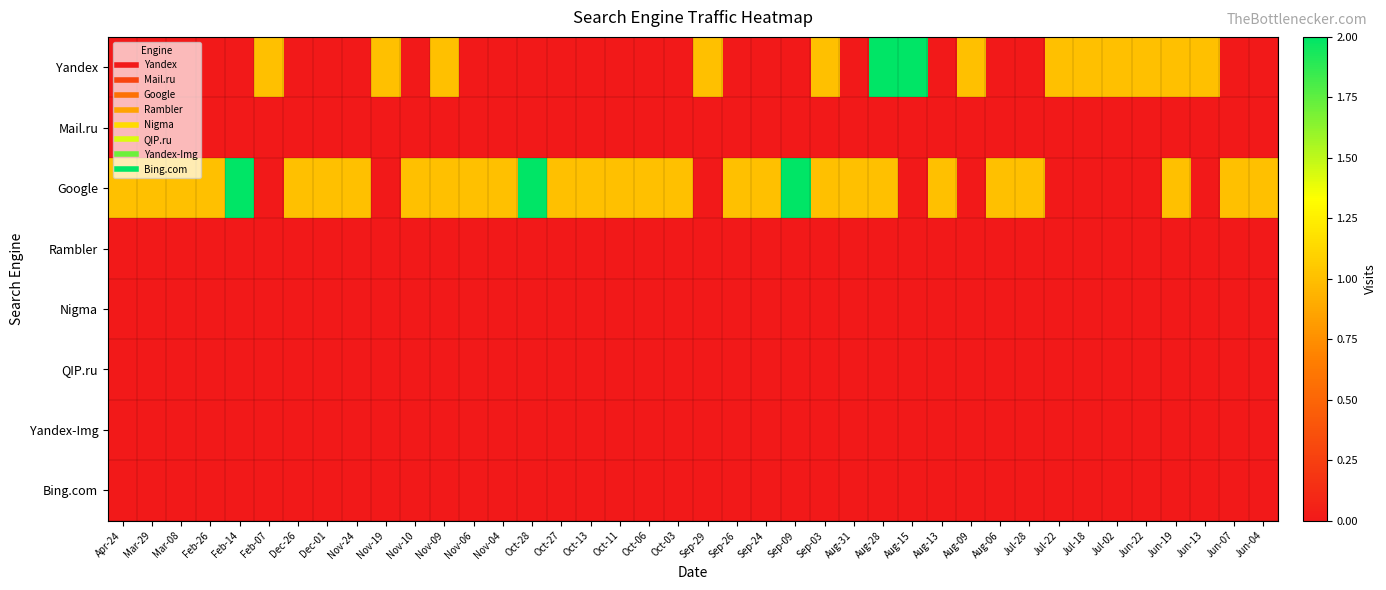

Reading left to right, extract all data points from this chart.

Yandex: Apr-24=0	Mar-29=0	Mar-08=0	Feb-26=0	Feb-14=0	Feb-07=1	Dec-26=0	Dec-01=0	Nov-24=0	Nov-19=1	Nov-10=0	Nov-09=1	Nov-06=0	Nov-04=0	Oct-28=0	Oct-27=0	Oct-13=0	Oct-11=0	Oct-06=0	Oct-03=0	Sep-29=1	Sep-26=0	Sep-24=0	Sep-09=0	Sep-03=1	Aug-31=0	Aug-28=2	Aug-15=2	Aug-13=0	Aug-09=1	Aug-06=0	Jul-28=0	Jul-22=1	Jul-18=1	Jul-02=1	Jun-22=1	Jun-19=1	Jun-13=1	Jun-07=0	Jun-04=0
Mail.ru: Apr-24=0	Mar-29=0	Mar-08=0	Feb-26=0	Feb-14=0	Feb-07=0	Dec-26=0	Dec-01=0	Nov-24=0	Nov-19=0	Nov-10=0	Nov-09=0	Nov-06=0	Nov-04=0	Oct-28=0	Oct-27=0	Oct-13=0	Oct-11=0	Oct-06=0	Oct-03=0	Sep-29=0	Sep-26=0	Sep-24=0	Sep-09=0	Sep-03=0	Aug-31=0	Aug-28=0	Aug-15=0	Aug-13=0	Aug-09=0	Aug-06=0	Jul-28=0	Jul-22=0	Jul-18=0	Jul-02=0	Jun-22=0	Jun-19=0	Jun-13=0	Jun-07=0	Jun-04=0
Google: Apr-24=1	Mar-29=1	Mar-08=1	Feb-26=1	Feb-14=2	Feb-07=0	Dec-26=1	Dec-01=1	Nov-24=1	Nov-19=0	Nov-10=1	Nov-09=1	Nov-06=1	Nov-04=1	Oct-28=2	Oct-27=1	Oct-13=1	Oct-11=1	Oct-06=1	Oct-03=1	Sep-29=0	Sep-26=1	Sep-24=1	Sep-09=2	Sep-03=1	Aug-31=1	Aug-28=1	Aug-15=0	Aug-13=1	Aug-09=0	Aug-06=1	Jul-28=1	Jul-22=0	Jul-18=0	Jul-02=0	Jun-22=0	Jun-19=1	Jun-13=0	Jun-07=1	Jun-04=1
Rambler: Apr-24=0	Mar-29=0	Mar-08=0	Feb-26=0	Feb-14=0	Feb-07=0	Dec-26=0	Dec-01=0	Nov-24=0	Nov-19=0	Nov-10=0	Nov-09=0	Nov-06=0	Nov-04=0	Oct-28=0	Oct-27=0	Oct-13=0	Oct-11=0	Oct-06=0	Oct-03=0	Sep-29=0	Sep-26=0	Sep-24=0	Sep-09=0	Sep-03=0	Aug-31=0	Aug-28=0	Aug-15=0	Aug-13=0	Aug-09=0	Aug-06=0	Jul-28=0	Jul-22=0	Jul-18=0	Jul-02=0	Jun-22=0	Jun-19=0	Jun-13=0	Jun-07=0	Jun-04=0
Nigma: Apr-24=0	Mar-29=0	Mar-08=0	Feb-26=0	Feb-14=0	Feb-07=0	Dec-26=0	Dec-01=0	Nov-24=0	Nov-19=0	Nov-10=0	Nov-09=0	Nov-06=0	Nov-04=0	Oct-28=0	Oct-27=0	Oct-13=0	Oct-11=0	Oct-06=0	Oct-03=0	Sep-29=0	Sep-26=0	Sep-24=0	Sep-09=0	Sep-03=0	Aug-31=0	Aug-28=0	Aug-15=0	Aug-13=0	Aug-09=0	Aug-06=0	Jul-28=0	Jul-22=0	Jul-18=0	Jul-02=0	Jun-22=0	Jun-19=0	Jun-13=0	Jun-07=0	Jun-04=0
QIP.ru: Apr-24=0	Mar-29=0	Mar-08=0	Feb-26=0	Feb-14=0	Feb-07=0	Dec-26=0	Dec-01=0	Nov-24=0	Nov-19=0	Nov-10=0	Nov-09=0	Nov-06=0	Nov-04=0	Oct-28=0	Oct-27=0	Oct-13=0	Oct-11=0	Oct-06=0	Oct-03=0	Sep-29=0	Sep-26=0	Sep-24=0	Sep-09=0	Sep-03=0	Aug-31=0	Aug-28=0	Aug-15=0	Aug-13=0	Aug-09=0	Aug-06=0	Jul-28=0	Jul-22=0	Jul-18=0	Jul-02=0	Jun-22=0	Jun-19=0	Jun-13=0	Jun-07=0	Jun-04=0
Yandex-Img: Apr-24=0	Mar-29=0	Mar-08=0	Feb-26=0	Feb-14=0	Feb-07=0	Dec-26=0	Dec-01=0	Nov-24=0	Nov-19=0	Nov-10=0	Nov-09=0	Nov-06=0	Nov-04=0	Oct-28=0	Oct-27=0	Oct-13=0	Oct-11=0	Oct-06=0	Oct-03=0	Sep-29=0	Sep-26=0	Sep-24=0	Sep-09=0	Sep-03=0	Aug-31=0	Aug-28=0	Aug-15=0	Aug-13=0	Aug-09=0	Aug-06=0	Jul-28=0	Jul-22=0	Jul-18=0	Jul-02=0	Jun-22=0	Jun-19=0	Jun-13=0	Jun-07=0	Jun-04=0
Bing.com: Apr-24=0	Mar-29=0	Mar-08=0	Feb-26=0	Feb-14=0	Feb-07=0	Dec-26=0	Dec-01=0	Nov-24=0	Nov-19=0	Nov-10=0	Nov-09=0	Nov-06=0	Nov-04=0	Oct-28=0	Oct-27=0	Oct-13=0	Oct-11=0	Oct-06=0	Oct-03=0	Sep-29=0	Sep-26=0	Sep-24=0	Sep-09=0	Sep-03=0	Aug-31=0	Aug-28=0	Aug-15=0	Aug-13=0	Aug-09=0	Aug-06=0	Jul-28=0	Jul-22=0	Jul-18=0	Jul-02=0	Jun-22=0	Jun-19=0	Jun-13=0	Jun-07=0	Jun-04=0